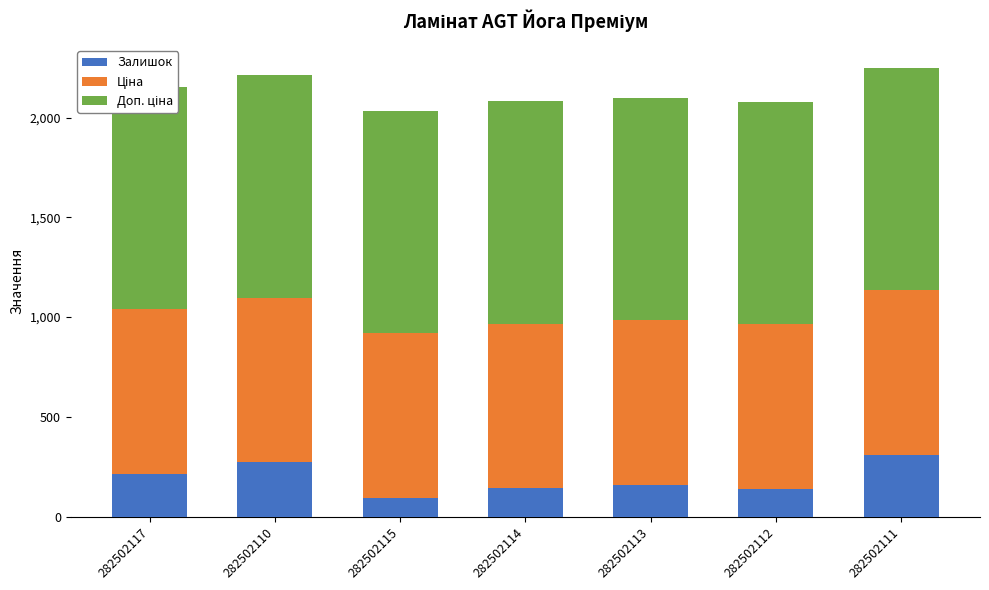

What is the value of the Залишок bar at the 5th from the left?

159.0